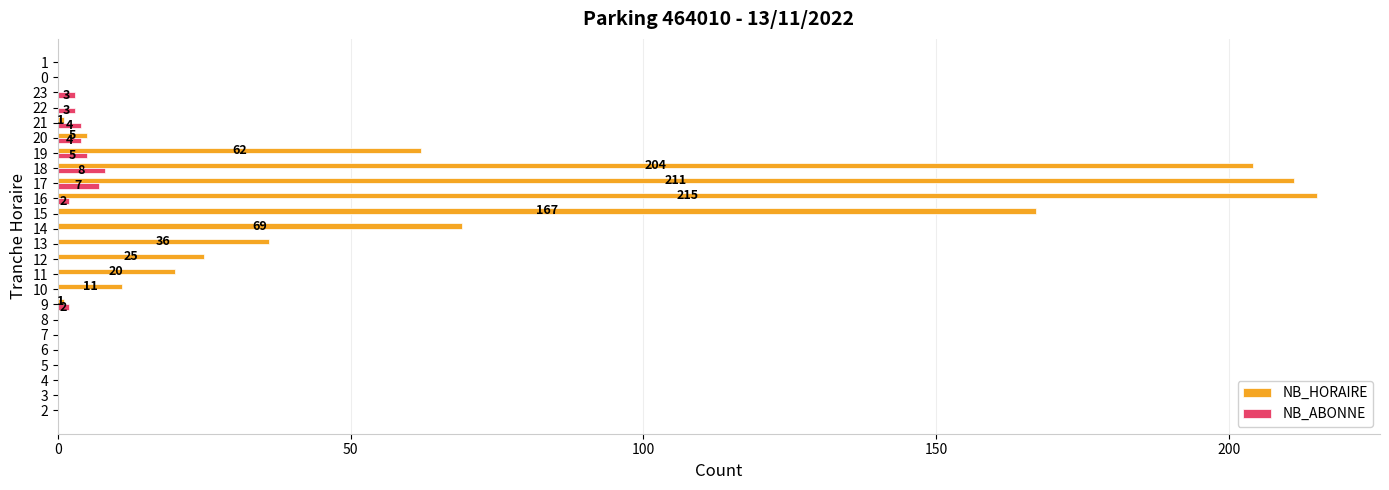

What is the sum of all NB_HORAIRE values?

1027